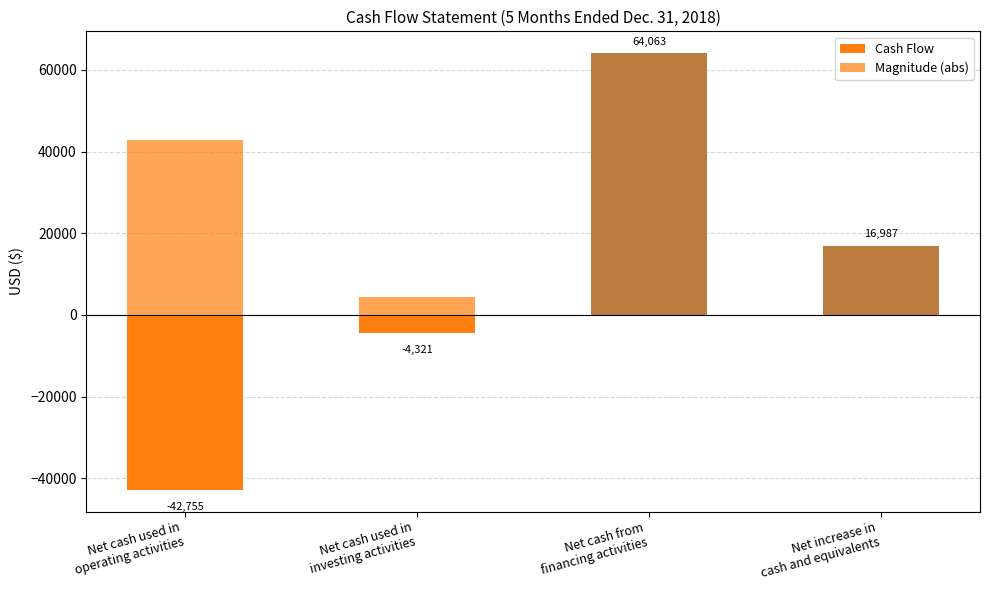

What is the total value across all series at Net increase in
cash and equivalents?

33974